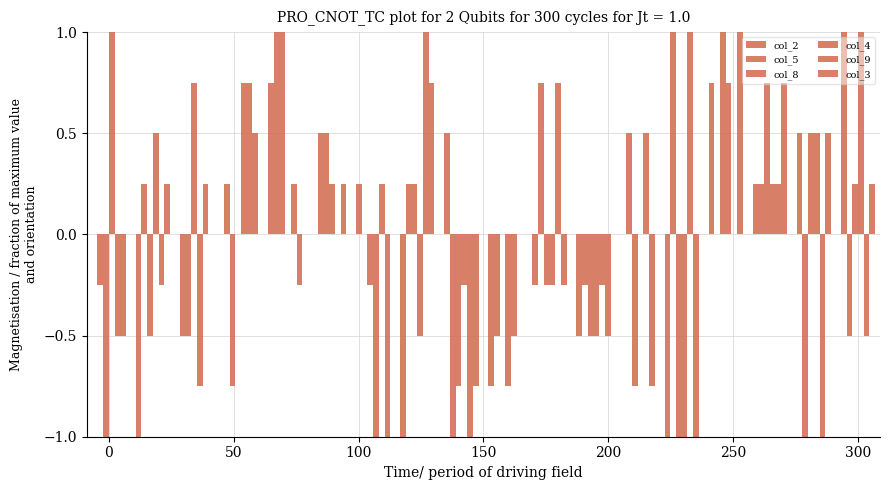

At which label does col_5 first exceed 0?

50